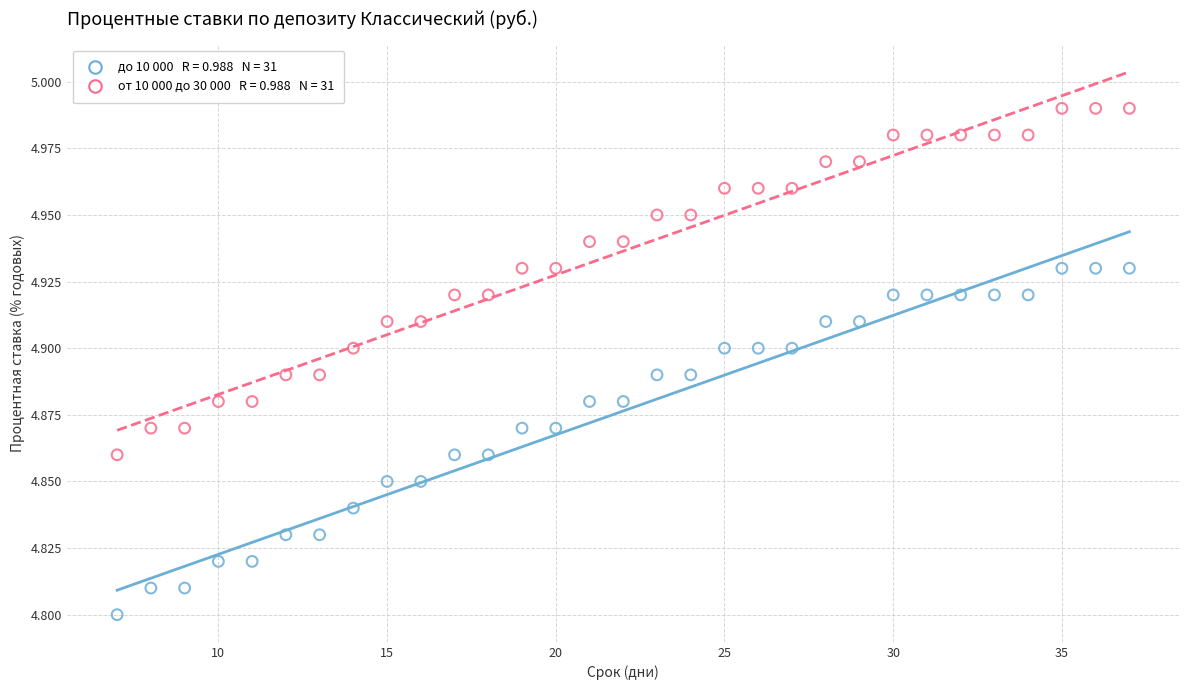

Across all data points, what is the range of X values (max minus min)?

30.0